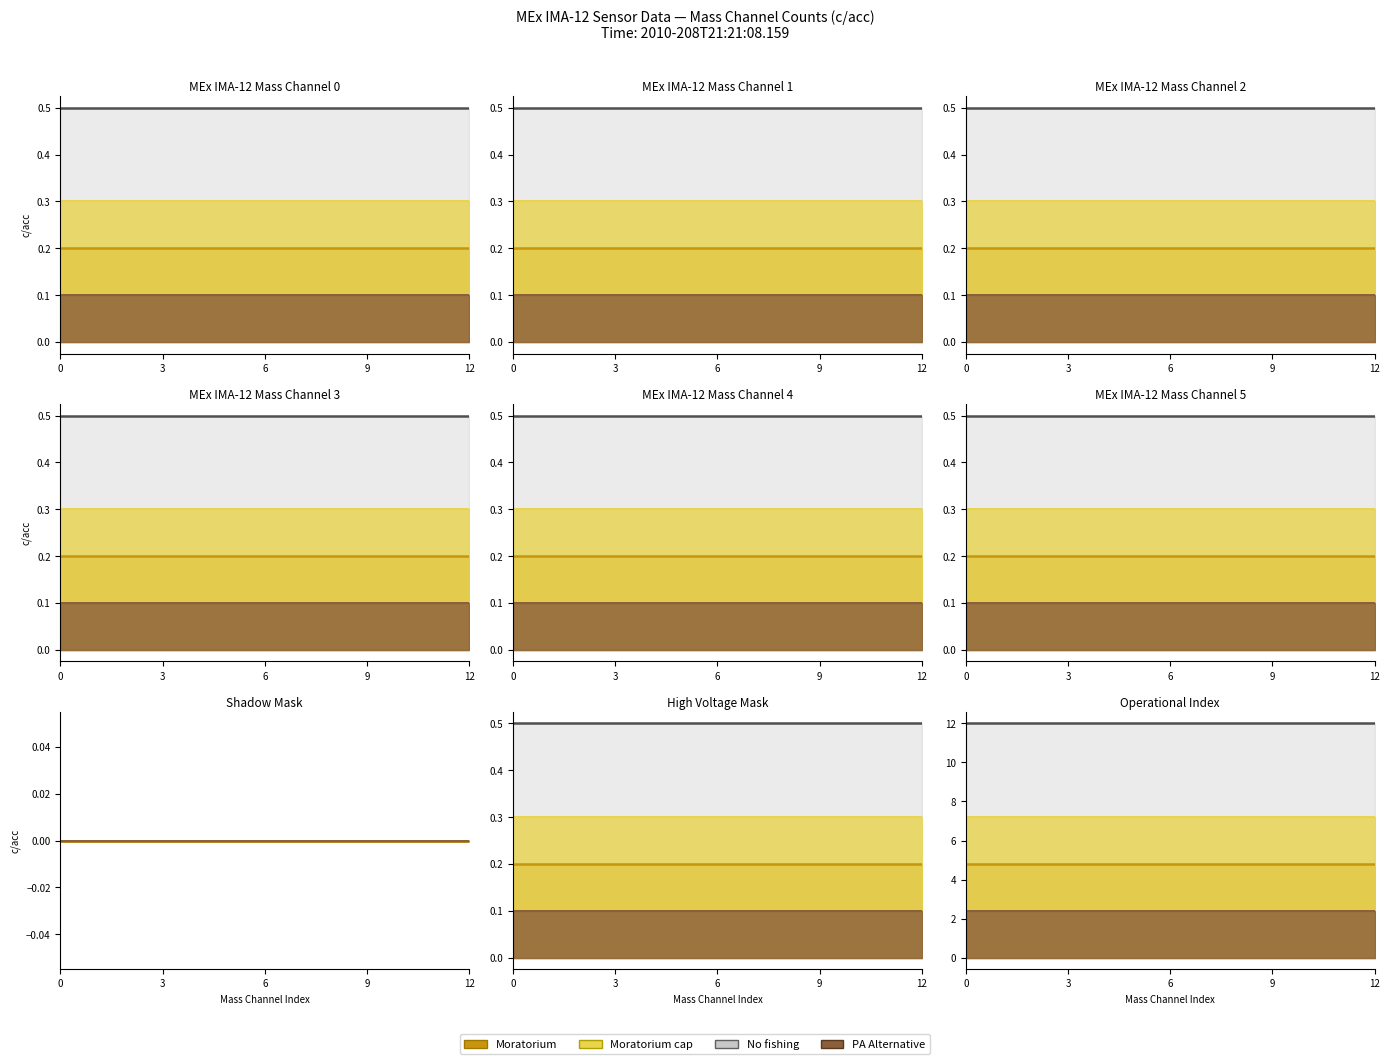

What is the label of the 8th point from the left?

7